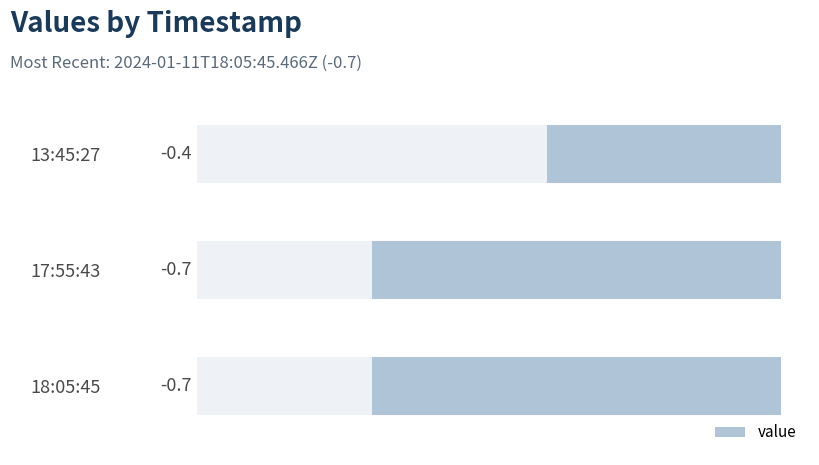

What is the difference between the maximum and second lowest values?

0.3